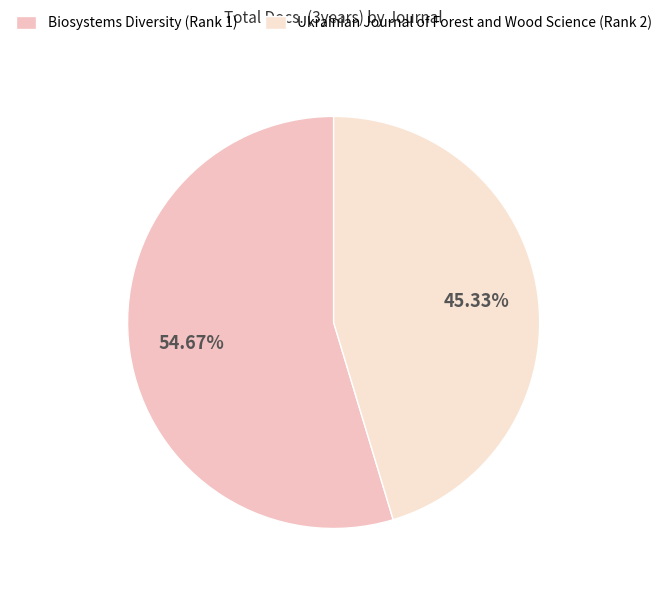

Is it true that Biosystems Diversity (Rank 1) is 55% of the pie?

True